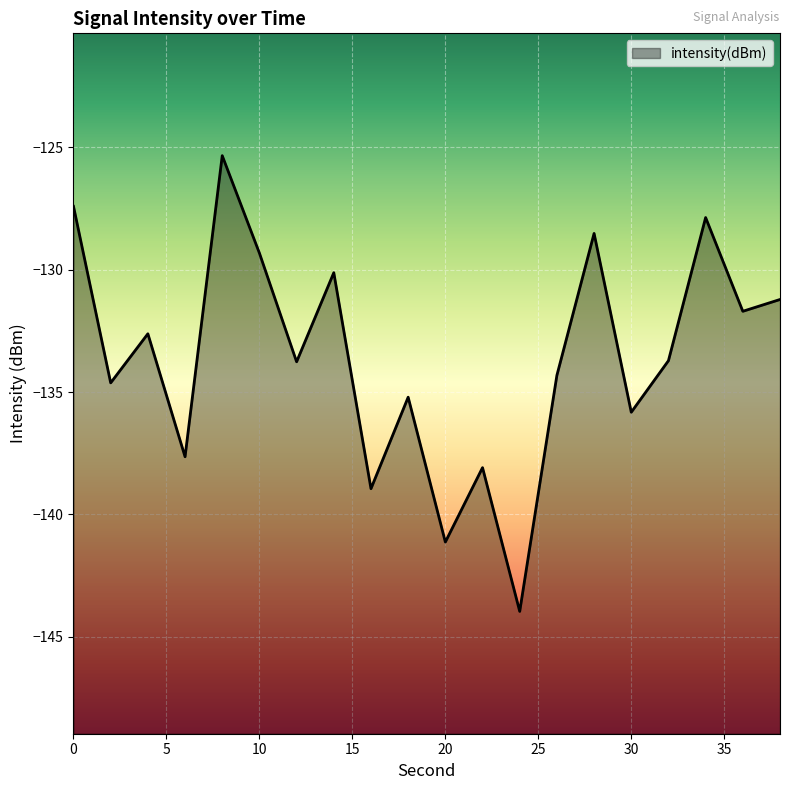

What is the smallest value displayed?

-144.0